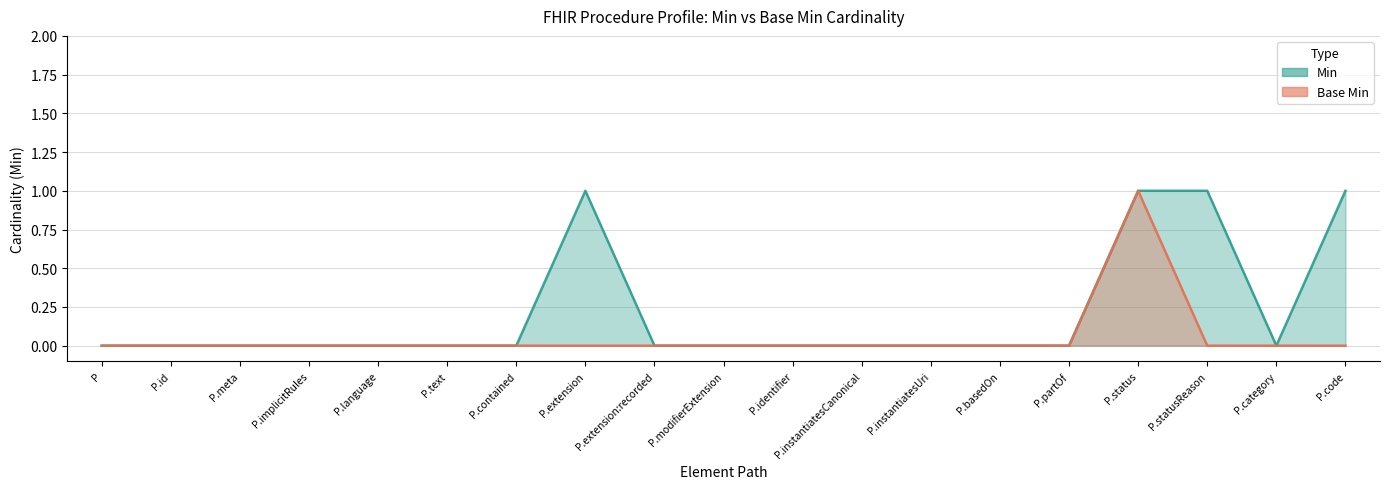

Rank the categories by Min value from highest to lowest.

P.extension, P.status, P.statusReason, P.code, P, P.id, P.meta, P.implicitRules, P.language, P.text, P.contained, P.extension:recorded, P.modifierExtension, P.identifier, P.instantiatesCanonical, P.instantiatesUri, P.basedOn, P.partOf, P.category